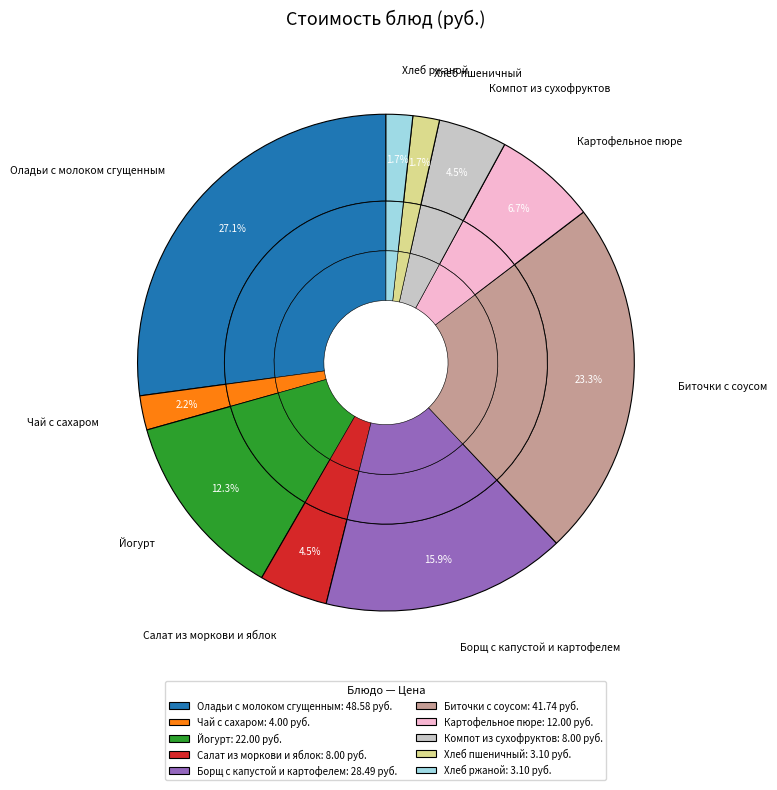

Combined, what portion of the pie is Хлеб пшеничный and Хлеб ржаной?

3.5%